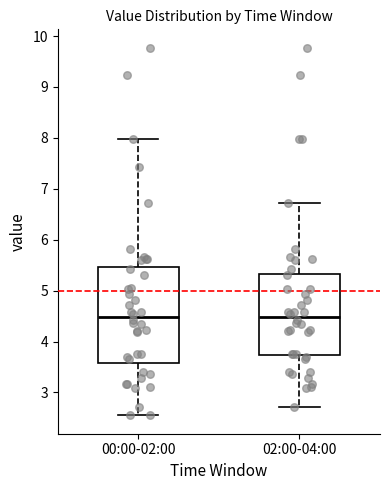

Reading left to right, read every box against the y-axis: the position of its median line, the range the box covers, and the ends of its whiskers. The values are not printed on the chart, so give them approximately, as read against the axis.

00:00-02:00: median 4.5, box 3.6 to 5.5, whiskers 2.6 to 8.0
02:00-04:00: median 4.5, box 3.7 to 5.3, whiskers 2.7 to 6.7